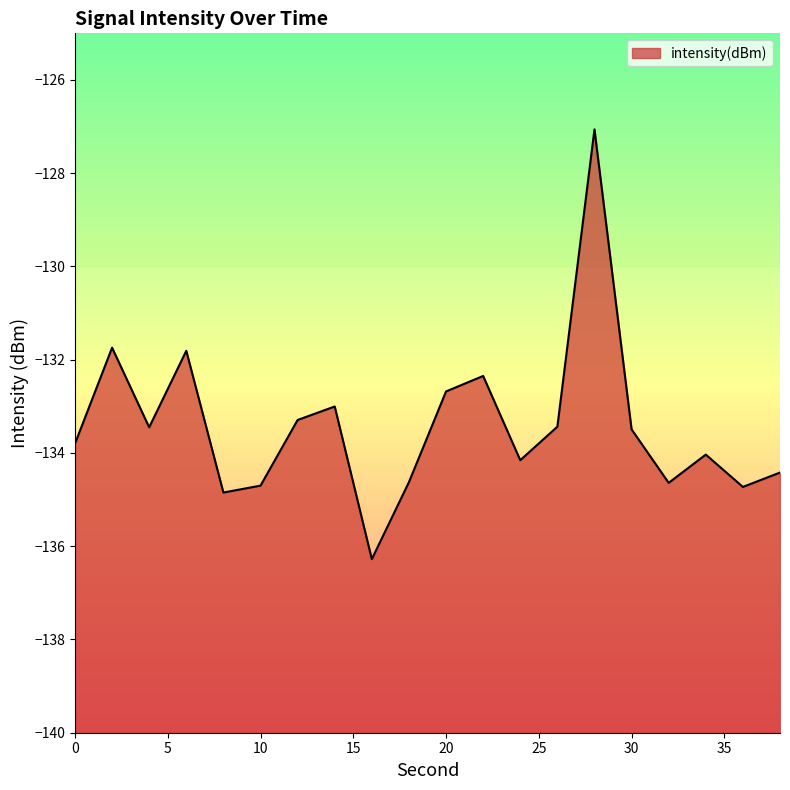

Where does the data first go above -133?

2